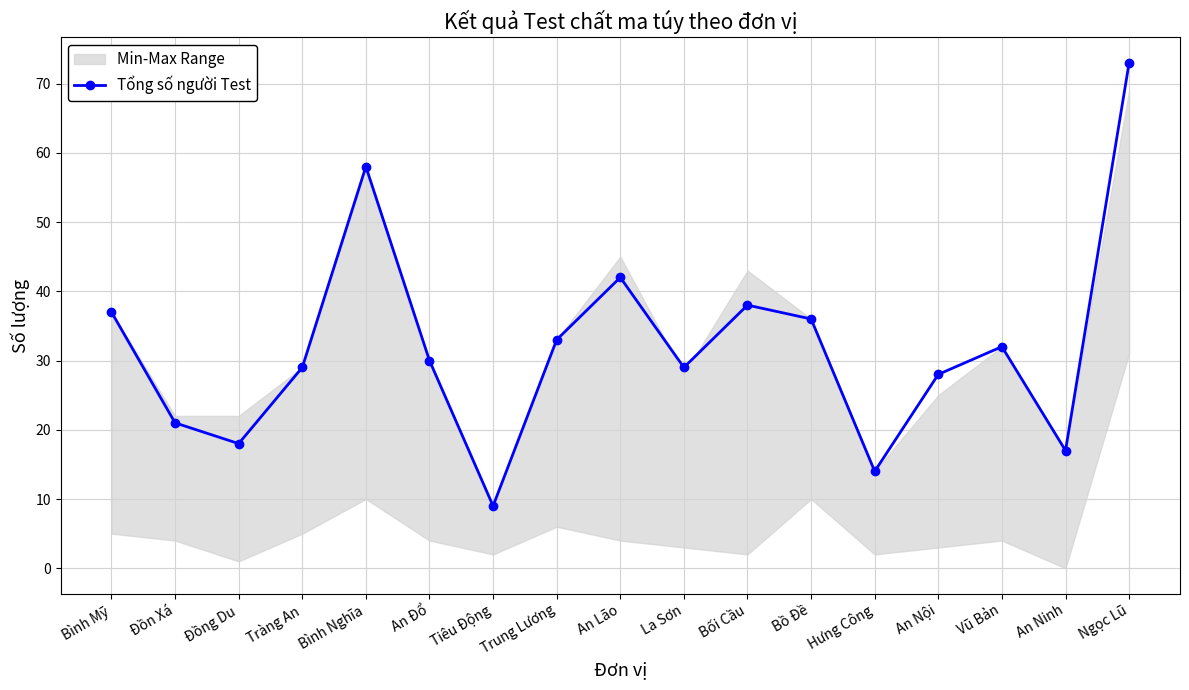

List the labels in order of value, smallest first.

Tiêu Động, Hưng Công, An Ninh, Đồng Du, Đồn Xá, An Nội, Tràng An, La Sơn, An Đổ, Vũ Bản, Trung Lương, Bồ Đề, Bình Mỹ, Bối Cầu, An Lão, Bình Nghĩa, Ngọc Lũ